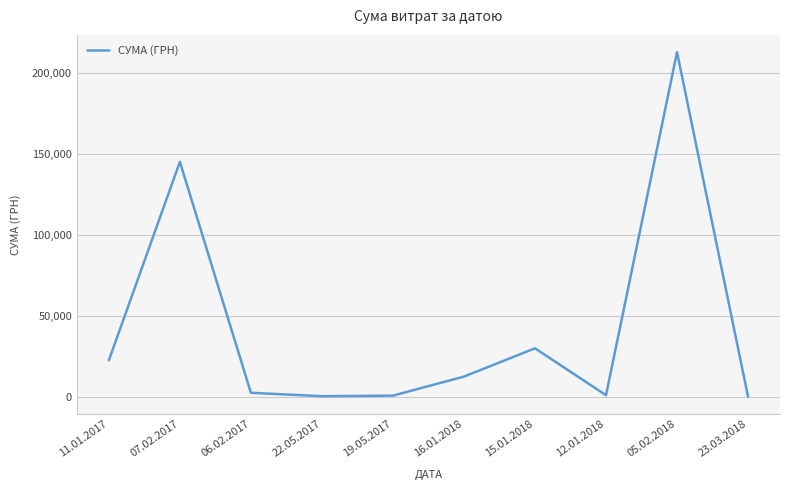

What is the change in value from 15.01.2018 to 23.03.2018?

-29881.1